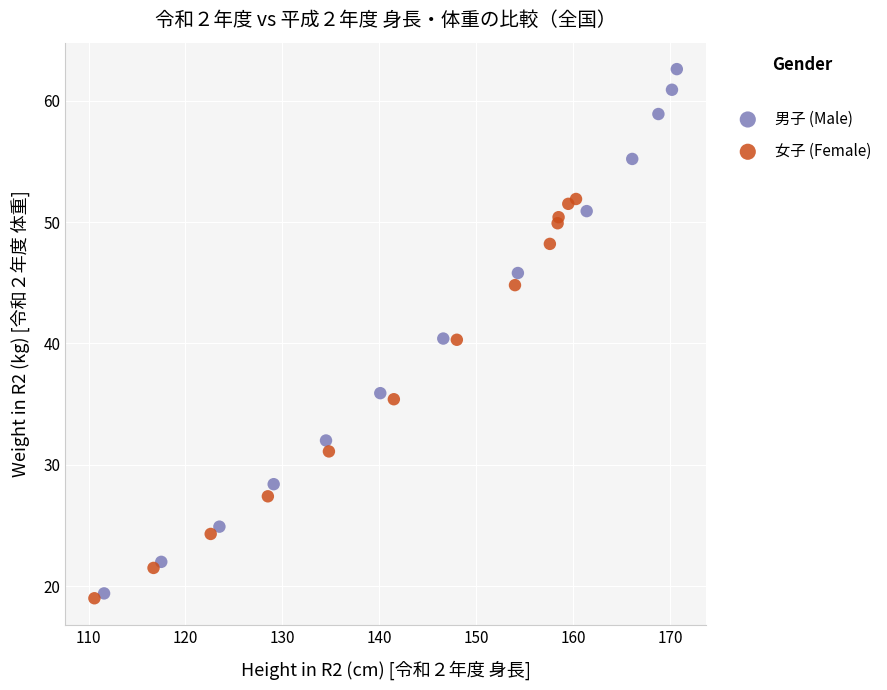

Which series reaches the maximum Y coordinate?

男子 (Male)